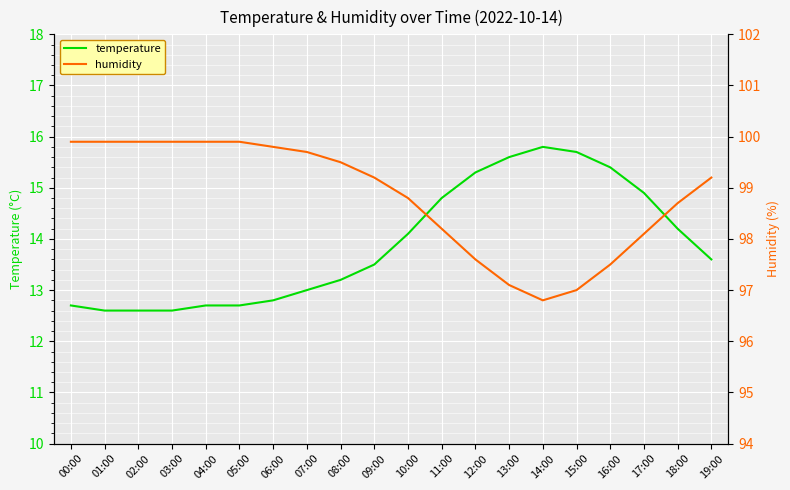

Rank the series by their maximum value, from highest to lowest.

humidity, temperature